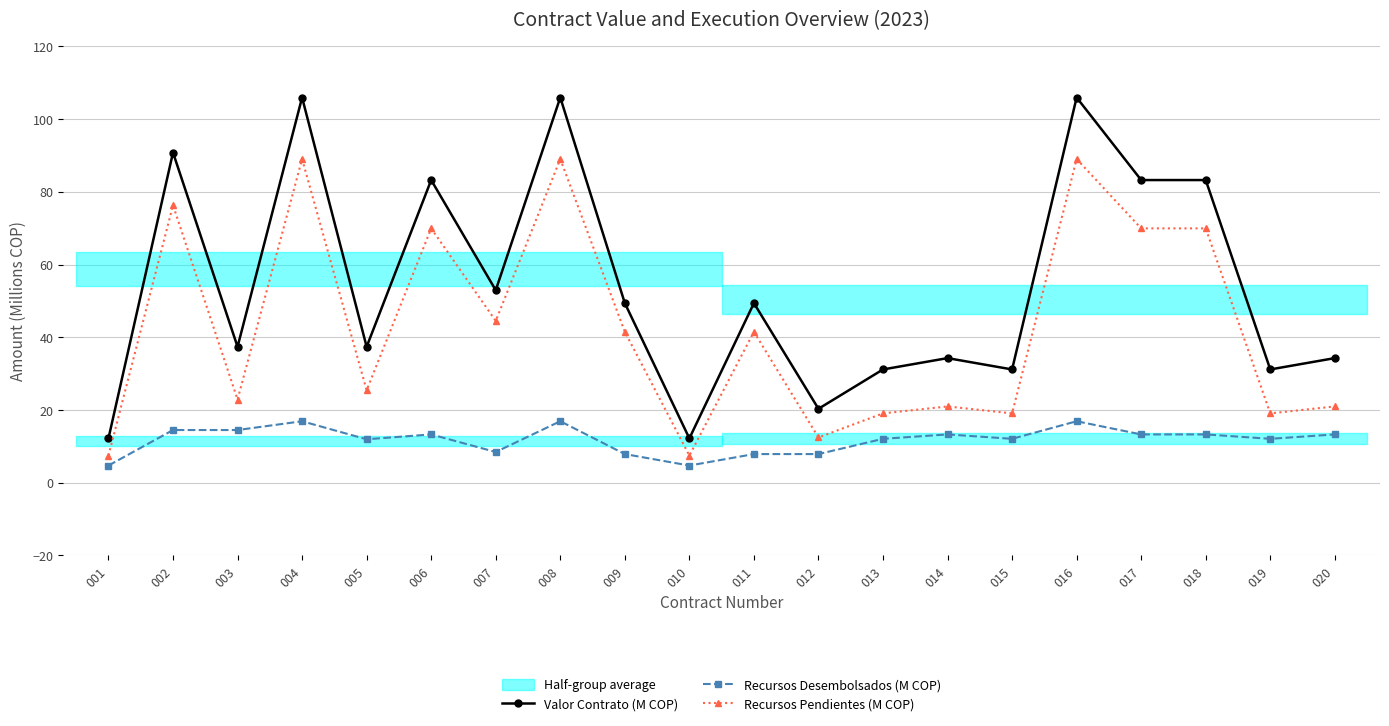

What is the spread (max minus min) of values at 009?

41.5